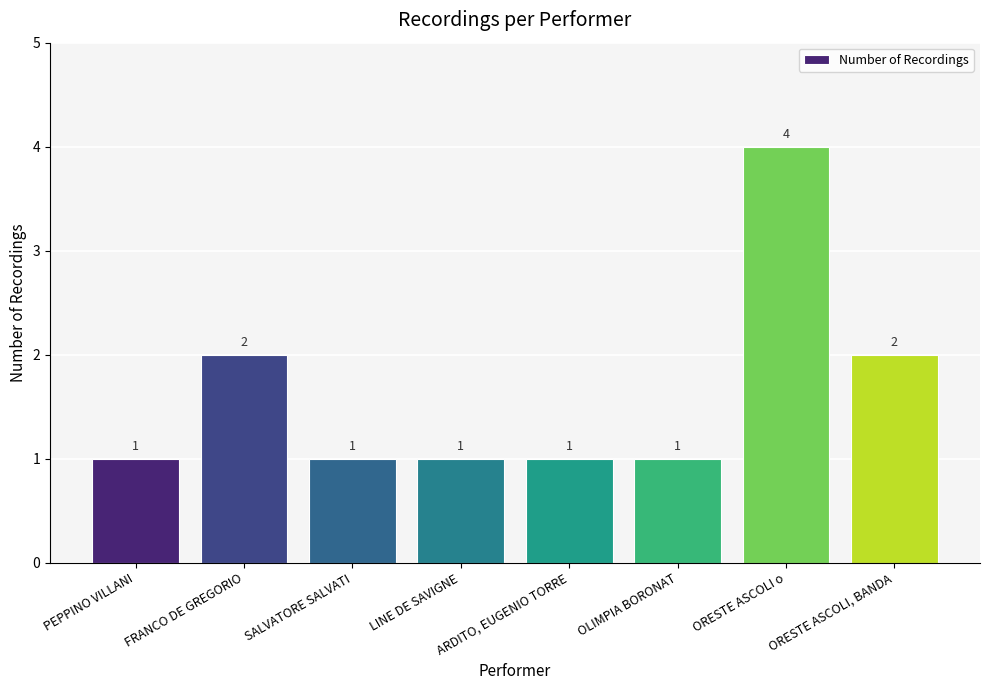

What is the maximum value shown in the chart?

4